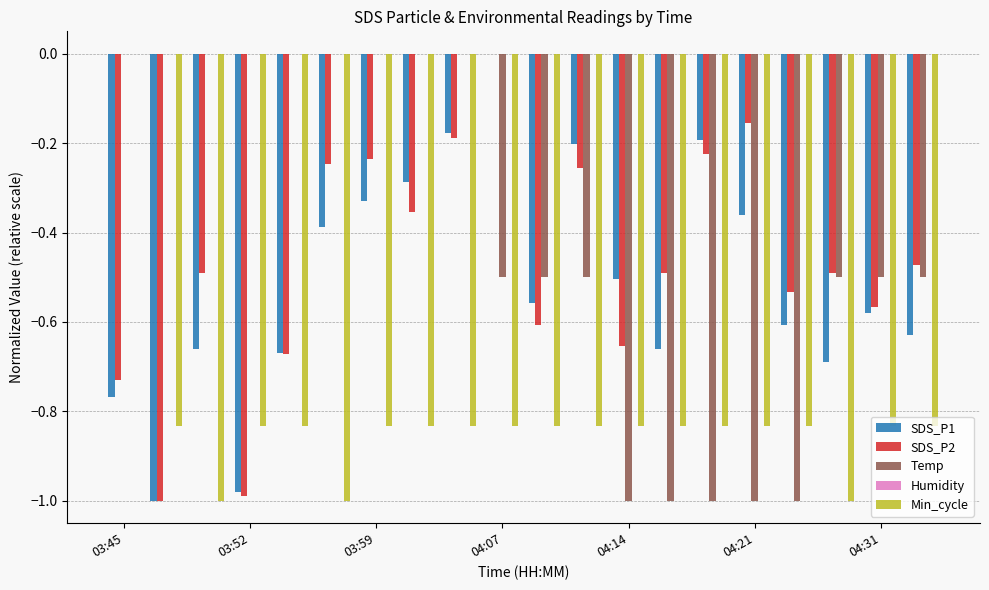

Which series has the largest total across all categories?

Temp